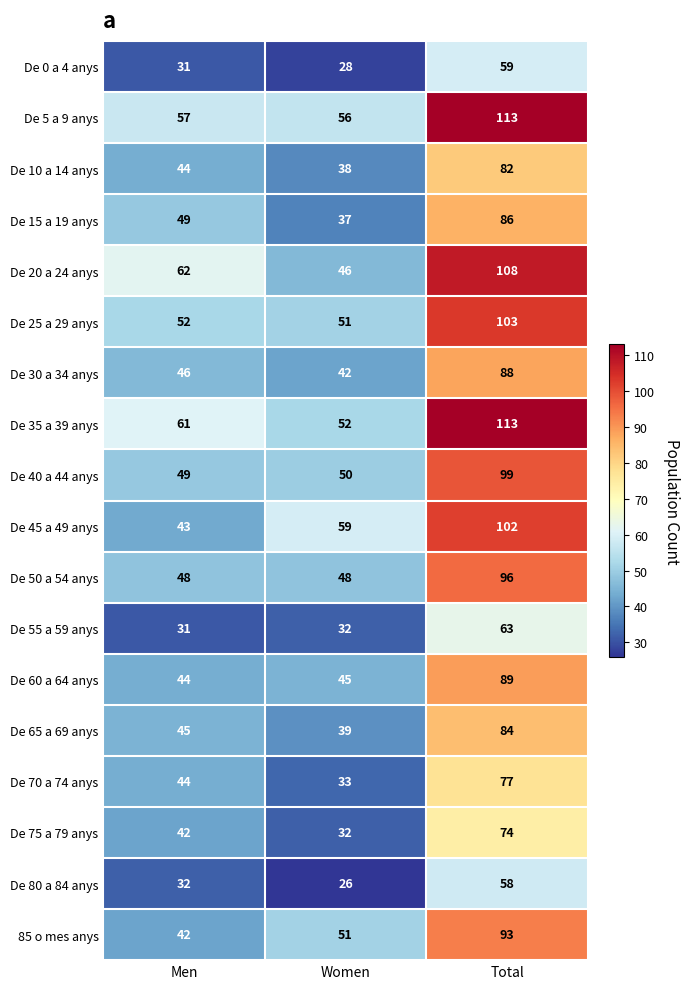

What is the sum of all De 5 a 9 anys values?

226